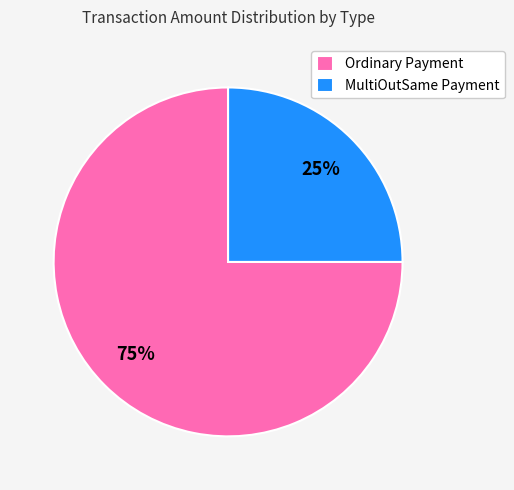

Which slice is the largest?

Ordinary Payment